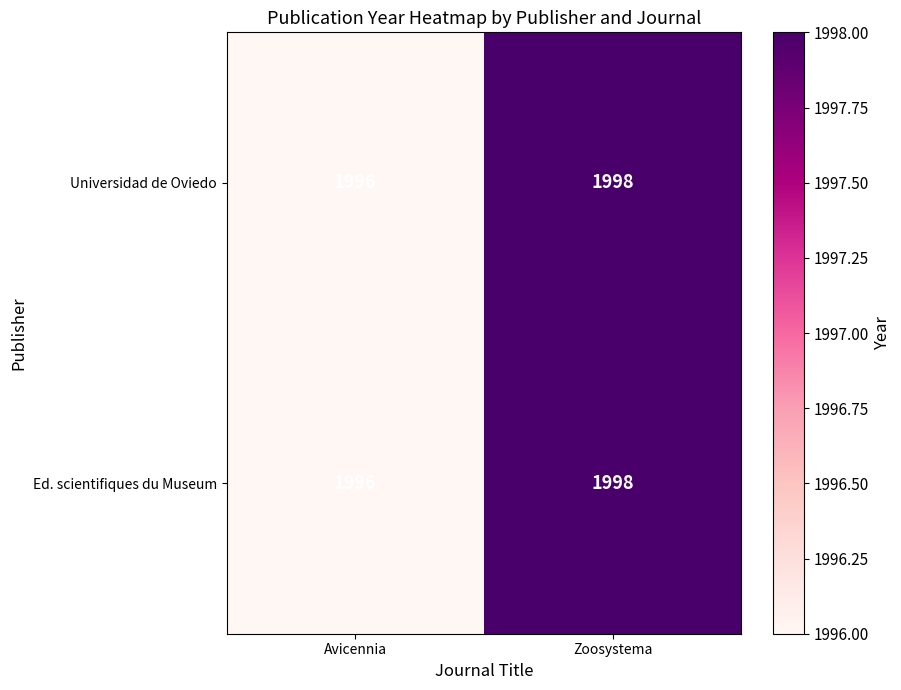

Where is Ed. scientifiques du Museum nearest to the value 1997?

Avicennia